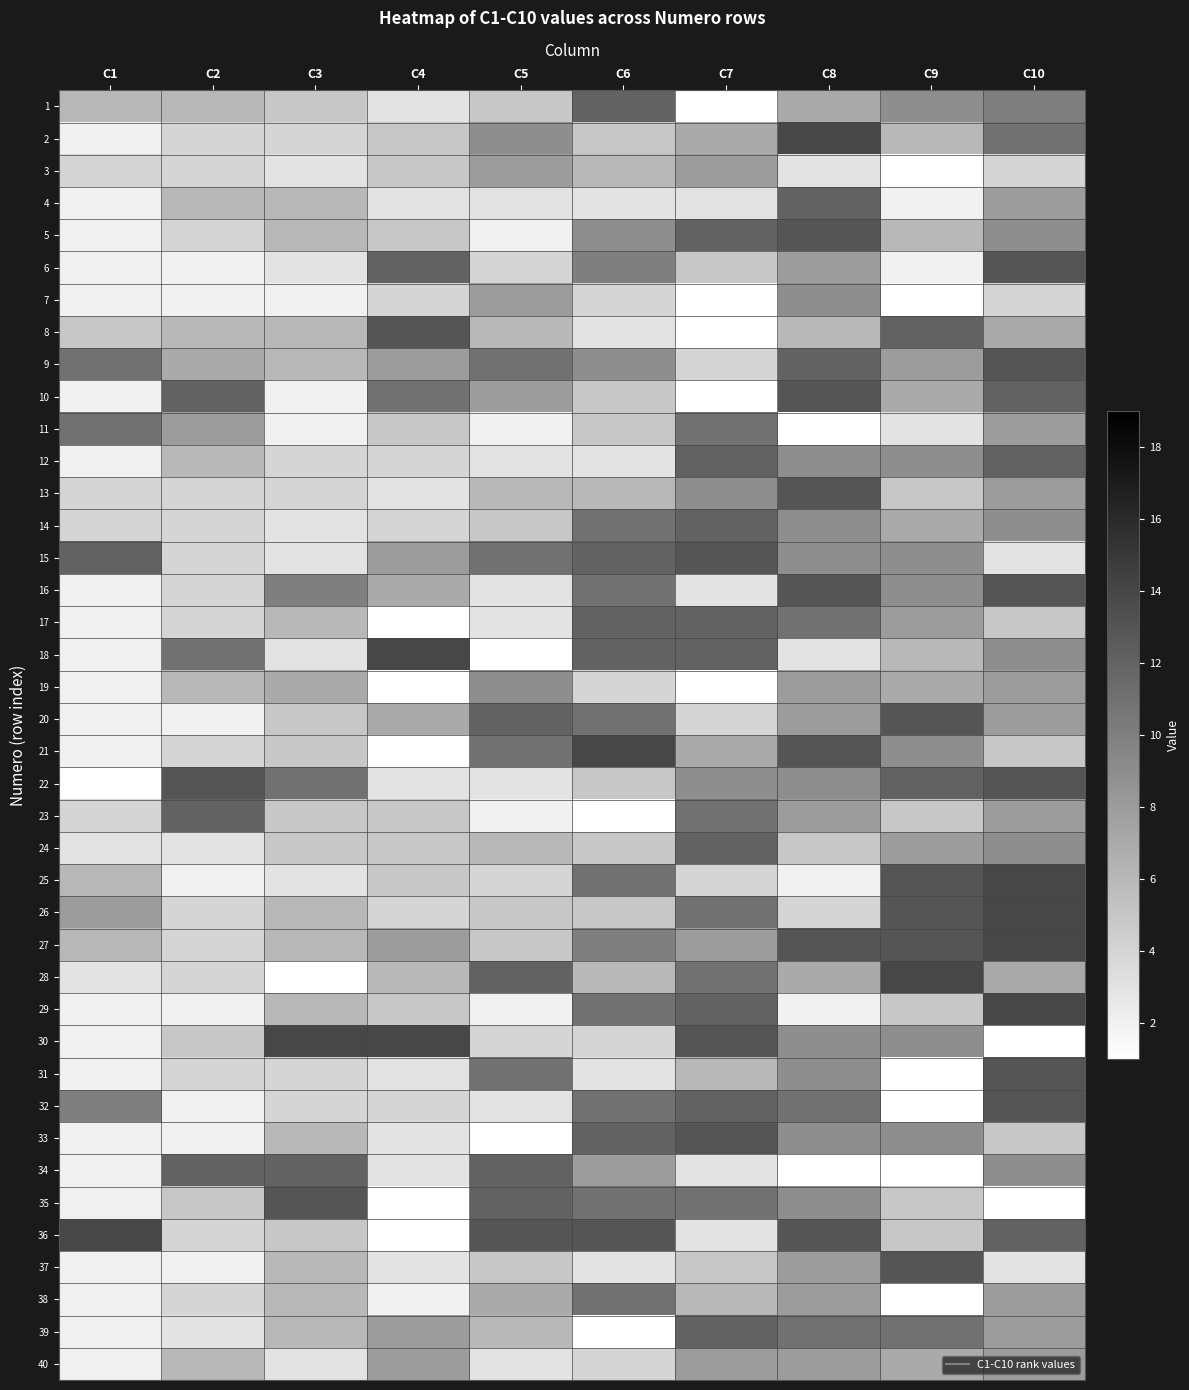

Reading left to right, extract all data points from this chart.

1: C1=6	C2=6	C3=5	C4=3	C5=5	C6=12	C7=1	C8=7	C9=9	C10=10
2: C1=2	C2=4	C3=4	C4=5	C5=9	C6=5	C7=7	C8=14	C9=6	C10=11
3: C1=4	C2=4	C3=3	C4=5	C5=8	C6=6	C7=8	C8=3	C9=1	C10=4
4: C1=2	C2=6	C3=6	C4=3	C5=3	C6=3	C7=3	C8=12	C9=2	C10=8
5: C1=2	C2=4	C3=6	C4=5	C5=2	C6=9	C7=12	C8=13	C9=6	C10=9
6: C1=2	C2=2	C3=3	C4=12	C5=4	C6=10	C7=5	C8=8	C9=2	C10=13
7: C1=2	C2=2	C3=2	C4=4	C5=8	C6=4	C7=1	C8=9	C9=1	C10=4
8: C1=5	C2=6	C3=6	C4=13	C5=6	C6=3	C7=1	C8=6	C9=12	C10=7
9: C1=11	C2=7	C3=6	C4=8	C5=11	C6=9	C7=4	C8=12	C9=8	C10=13
10: C1=2	C2=12	C3=2	C4=11	C5=8	C6=5	C7=1	C8=13	C9=7	C10=12
11: C1=11	C2=8	C3=2	C4=5	C5=2	C6=5	C7=11	C8=1	C9=3	C10=8
12: C1=2	C2=6	C3=4	C4=4	C5=3	C6=3	C7=12	C8=9	C9=9	C10=12
13: C1=4	C2=4	C3=4	C4=3	C5=6	C6=6	C7=9	C8=13	C9=5	C10=8
14: C1=4	C2=4	C3=3	C4=4	C5=5	C6=11	C7=12	C8=9	C9=7	C10=9
15: C1=12	C2=4	C3=3	C4=8	C5=11	C6=12	C7=13	C8=9	C9=9	C10=3
16: C1=2	C2=4	C3=10	C4=7	C5=3	C6=11	C7=3	C8=13	C9=9	C10=13
17: C1=2	C2=4	C3=6	C4=1	C5=3	C6=12	C7=12	C8=11	C9=8	C10=5
18: C1=2	C2=11	C3=3	C4=14	C5=1	C6=12	C7=12	C8=3	C9=6	C10=9
19: C1=2	C2=6	C3=7	C4=1	C5=9	C6=4	C7=1	C8=8	C9=7	C10=8
20: C1=2	C2=2	C3=5	C4=7	C5=12	C6=11	C7=4	C8=8	C9=13	C10=8
21: C1=2	C2=4	C3=5	C4=1	C5=11	C6=14	C7=7	C8=13	C9=9	C10=5
22: C1=1	C2=13	C3=11	C4=3	C5=3	C6=5	C7=9	C8=9	C9=12	C10=13
23: C1=4	C2=12	C3=5	C4=5	C5=2	C6=1	C7=11	C8=8	C9=5	C10=8
24: C1=3	C2=3	C3=5	C4=5	C5=6	C6=5	C7=12	C8=5	C9=8	C10=9
25: C1=6	C2=2	C3=3	C4=5	C5=4	C6=11	C7=4	C8=2	C9=13	C10=14
26: C1=8	C2=4	C3=6	C4=4	C5=5	C6=5	C7=11	C8=4	C9=13	C10=14
27: C1=6	C2=4	C3=6	C4=8	C5=5	C6=10	C7=8	C8=13	C9=13	C10=14
28: C1=3	C2=4	C3=1	C4=6	C5=12	C6=6	C7=11	C8=7	C9=14	C10=7
29: C1=2	C2=2	C3=6	C4=5	C5=2	C6=11	C7=12	C8=2	C9=5	C10=14
30: C1=2	C2=5	C3=14	C4=14	C5=4	C6=4	C7=13	C8=9	C9=9	C10=1
31: C1=2	C2=4	C3=4	C4=3	C5=11	C6=3	C7=6	C8=9	C9=1	C10=13
32: C1=10	C2=2	C3=4	C4=4	C5=3	C6=11	C7=12	C8=11	C9=1	C10=13
33: C1=2	C2=2	C3=6	C4=3	C5=1	C6=12	C7=13	C8=9	C9=9	C10=5
34: C1=2	C2=12	C3=12	C4=3	C5=12	C6=8	C7=3	C8=1	C9=1	C10=9
35: C1=2	C2=5	C3=13	C4=1	C5=12	C6=11	C7=11	C8=9	C9=5	C10=1
36: C1=14	C2=4	C3=5	C4=1	C5=13	C6=13	C7=3	C8=13	C9=5	C10=12
37: C1=2	C2=2	C3=6	C4=3	C5=5	C6=3	C7=5	C8=8	C9=13	C10=3
38: C1=2	C2=4	C3=6	C4=2	C5=7	C6=11	C7=6	C8=8	C9=1	C10=8
39: C1=2	C2=3	C3=6	C4=8	C5=6	C6=1	C7=12	C8=11	C9=11	C10=8
40: C1=2	C2=6	C3=3	C4=8	C5=3	C6=4	C7=8	C8=8	C9=7	C10=8